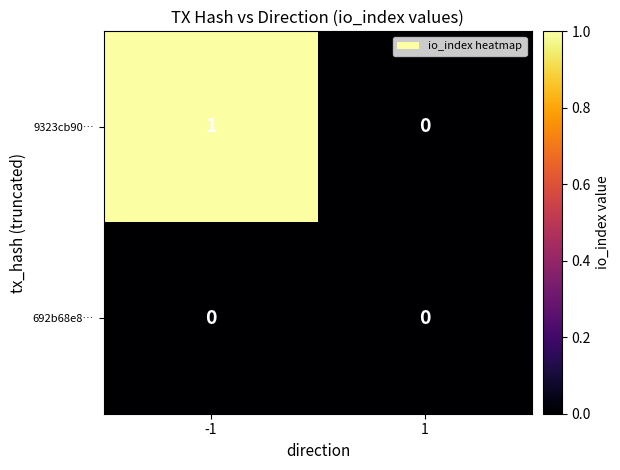

Reading left to right, what are all the values shown in this chart?

9323cb90…: 1	0
692b68e8…: 0	0